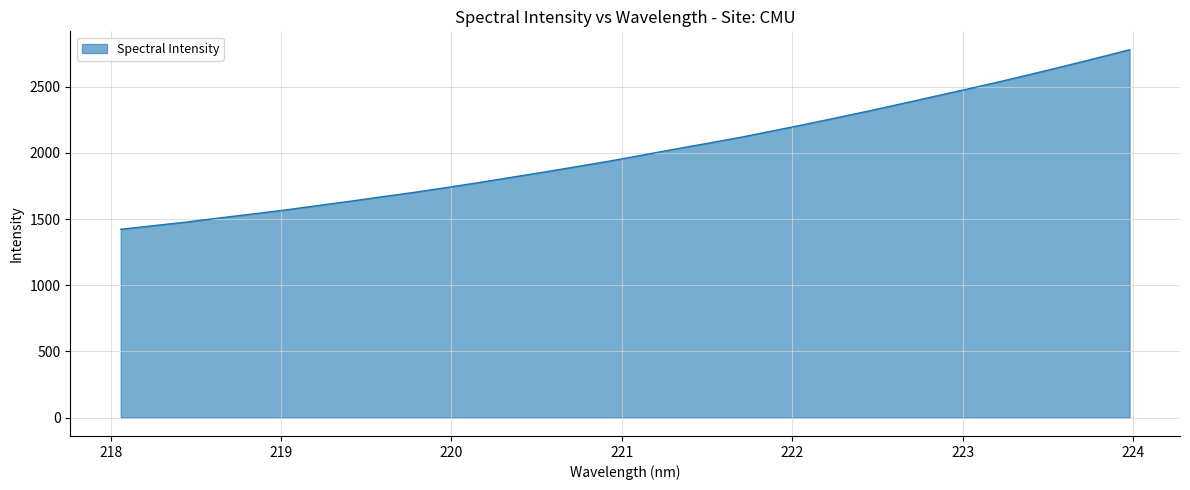

What is the difference between the maximum and minimum values?

1356.5